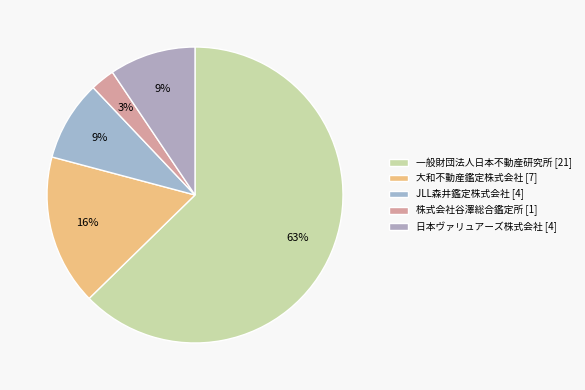

The 大和不動産鑑定株式会社 slice represents 16% of the pie. True or false?

True